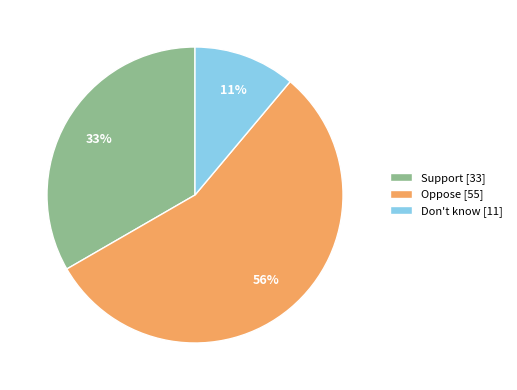

To the nearest percent, what is the combined percentage of Support [33] and Don't know [11]?

44%